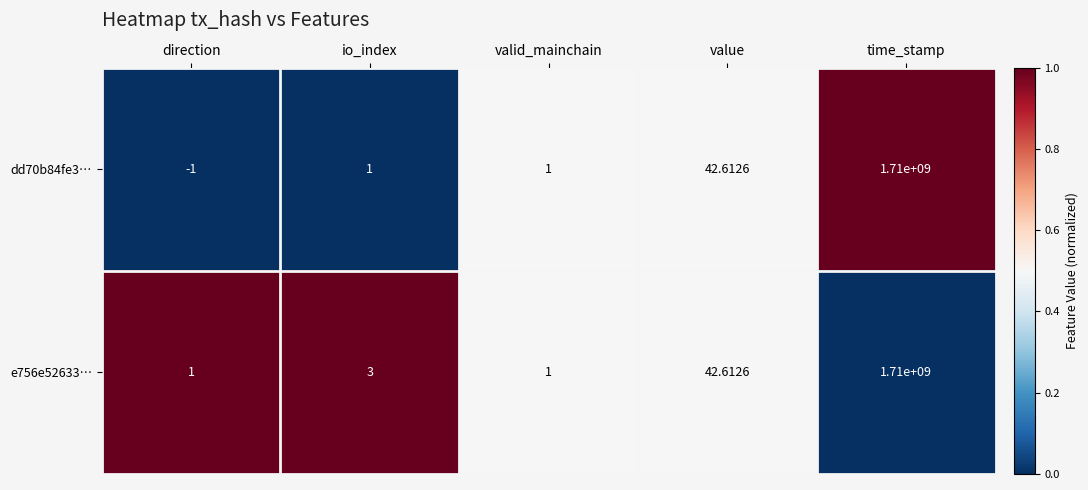

At which category is the sum across all series the highest?

time_stamp